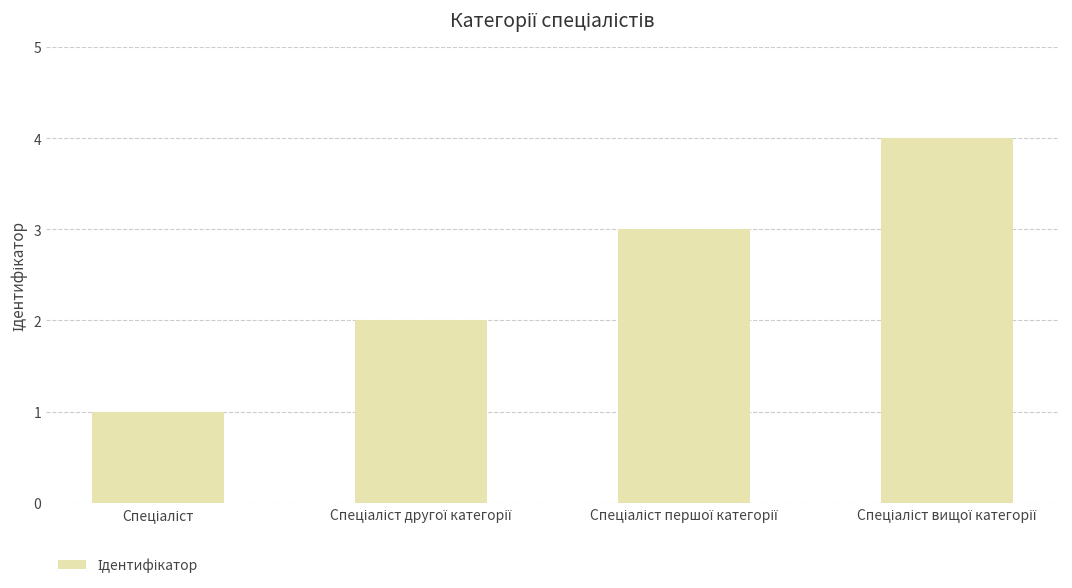

What is the difference between the maximum and minimum values?

3